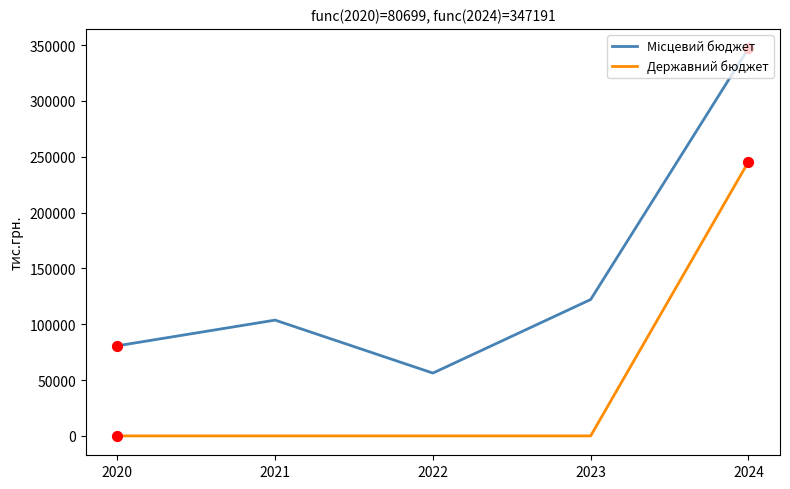

At which category is the sum across all series the highest?

2024